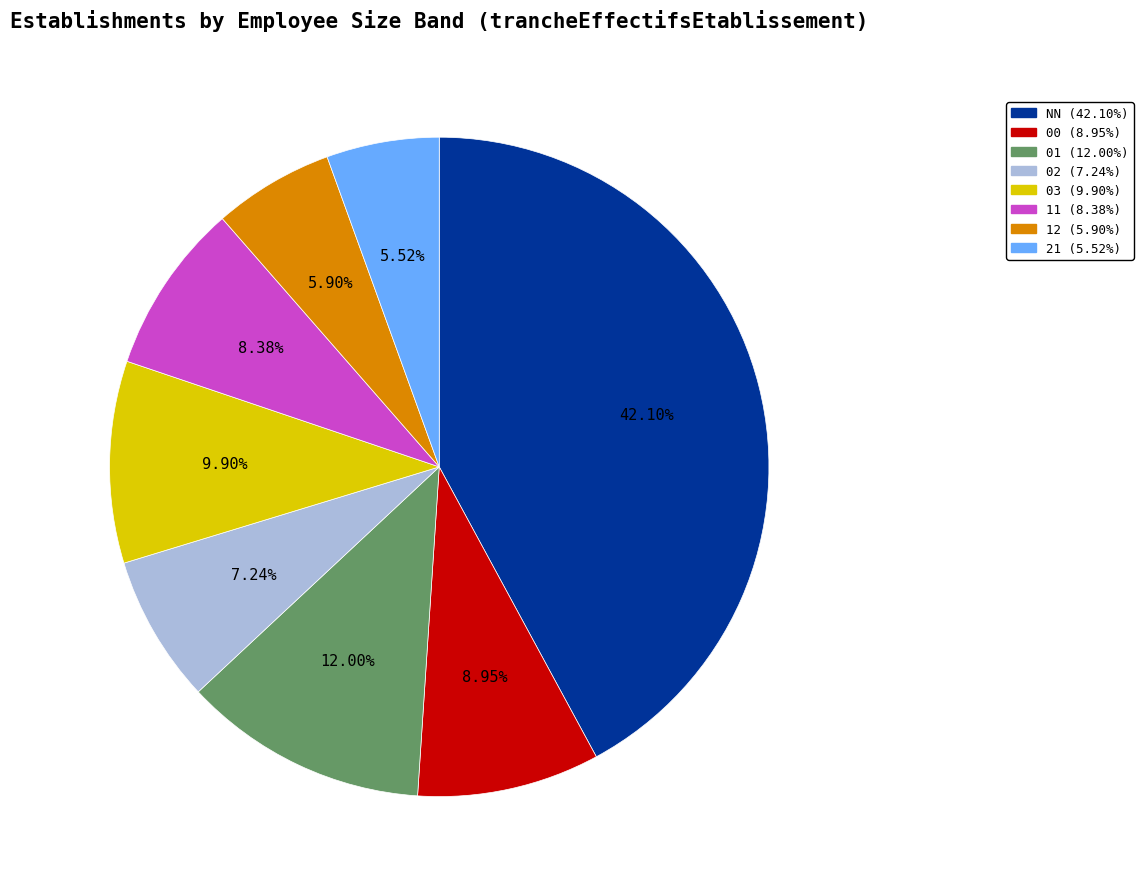

How much of the chart is everything except 02?

92.8%